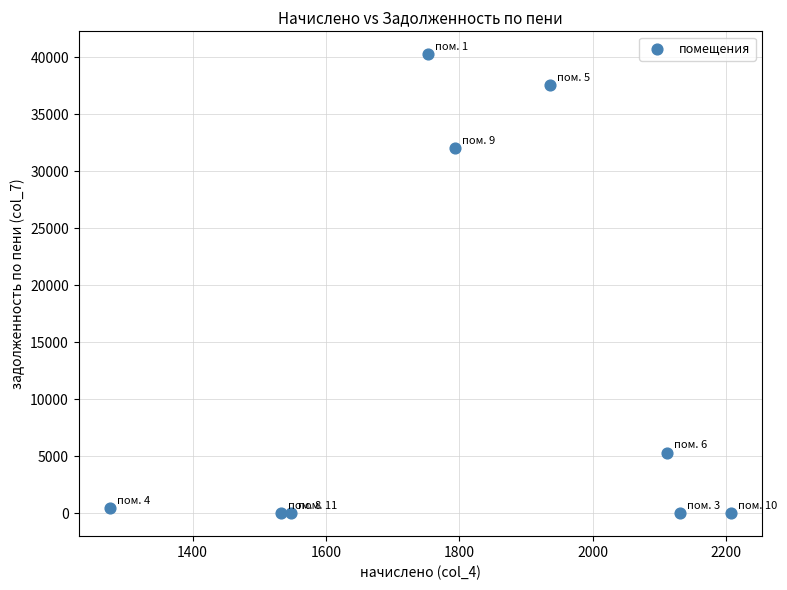

What is the average X value?

1809.4